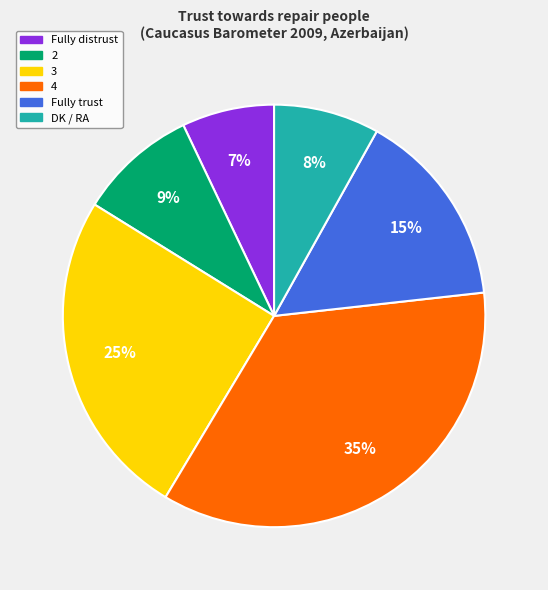

To the nearest percent, what portion does 3 represent?

25%